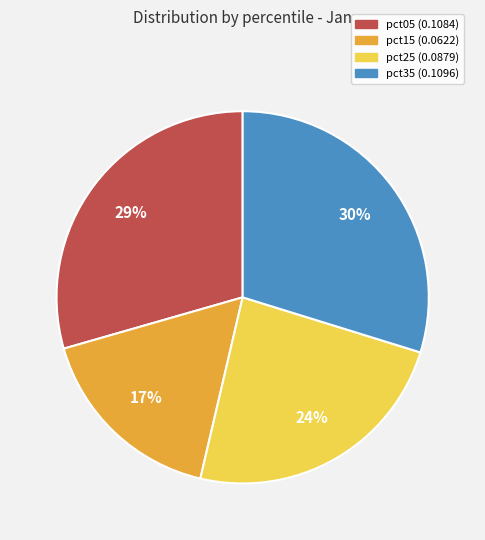

Is there a majority slice in this chart?

No